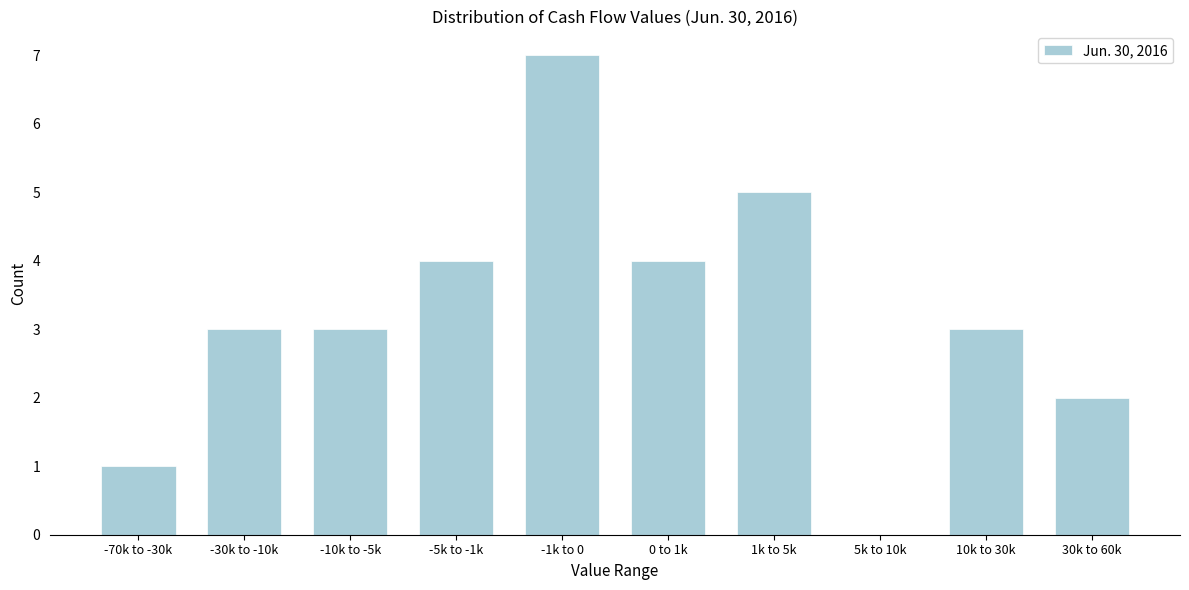

Reading right to left, what are all the values shown in this chart?

30k to 60k=2	10k to 30k=3	5k to 10k=0	1k to 5k=5	0 to 1k=4	-1k to 0=7	-5k to -1k=4	-10k to -5k=3	-30k to -10k=3	-70k to -30k=1